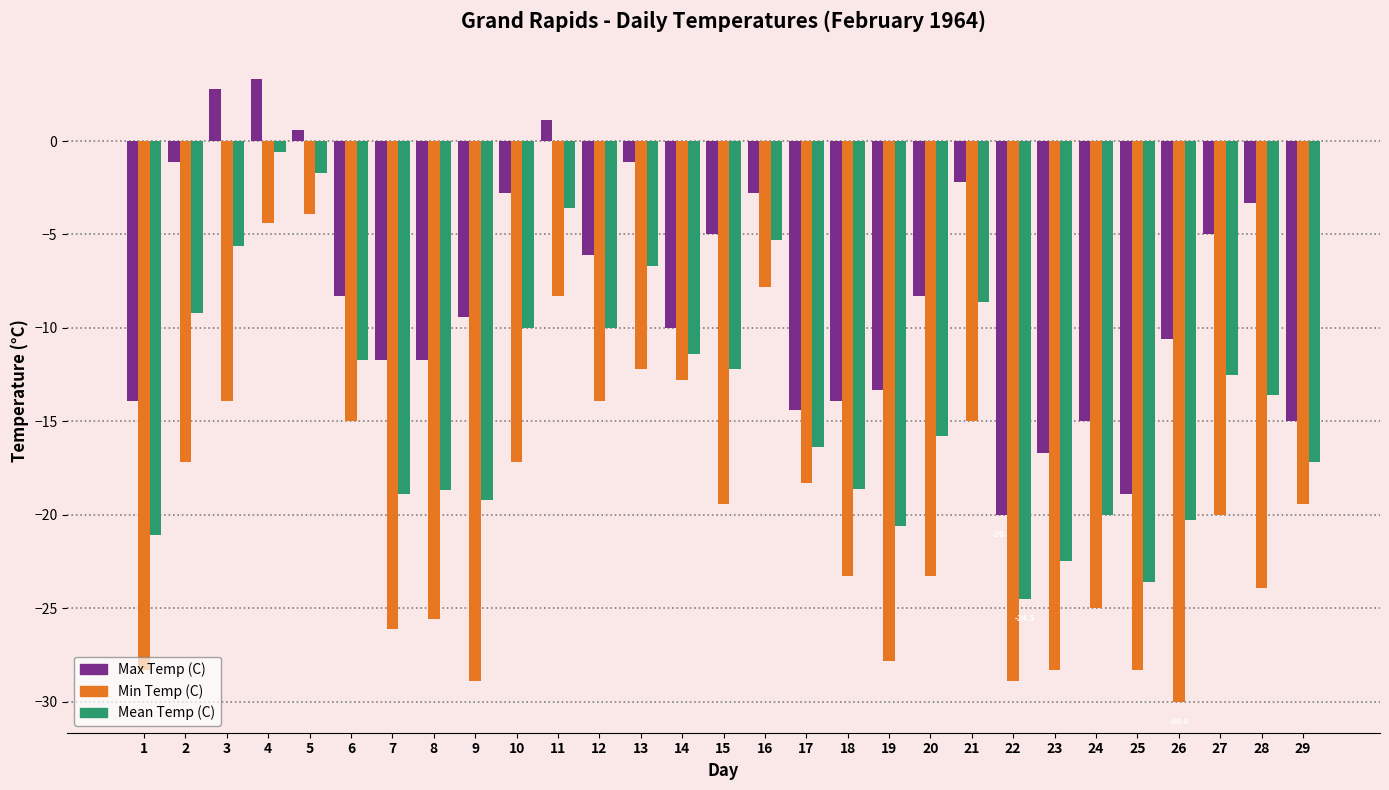

Which series has the widest spread of values?

Min Temp (C)